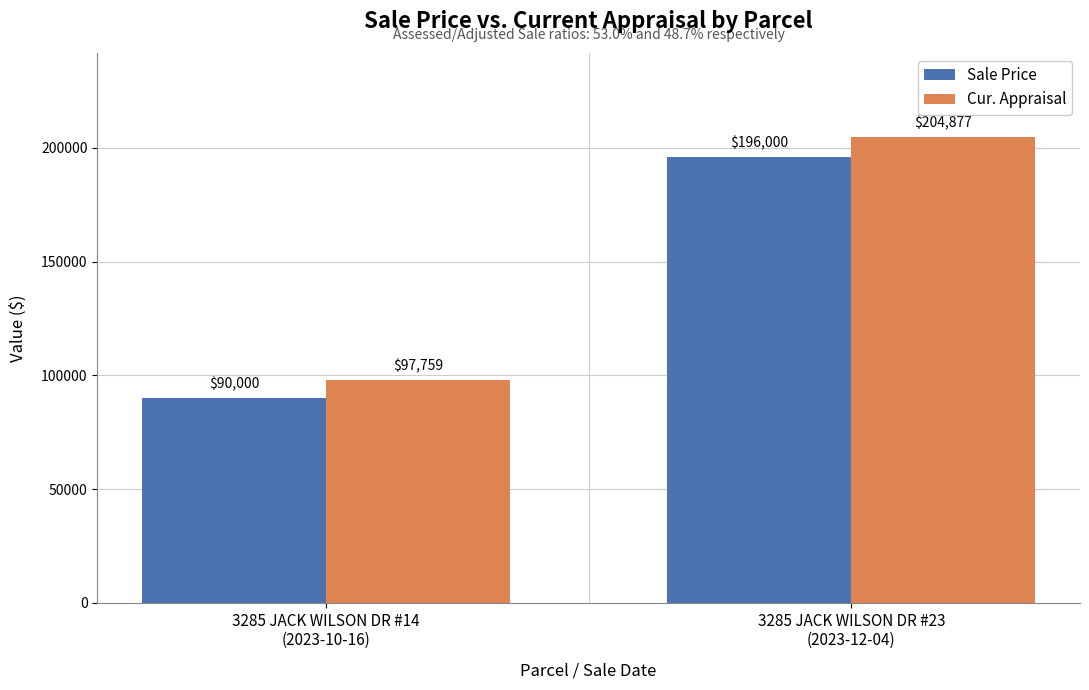

What is the difference between the maximum and minimum values in the Sale Price series?

106000